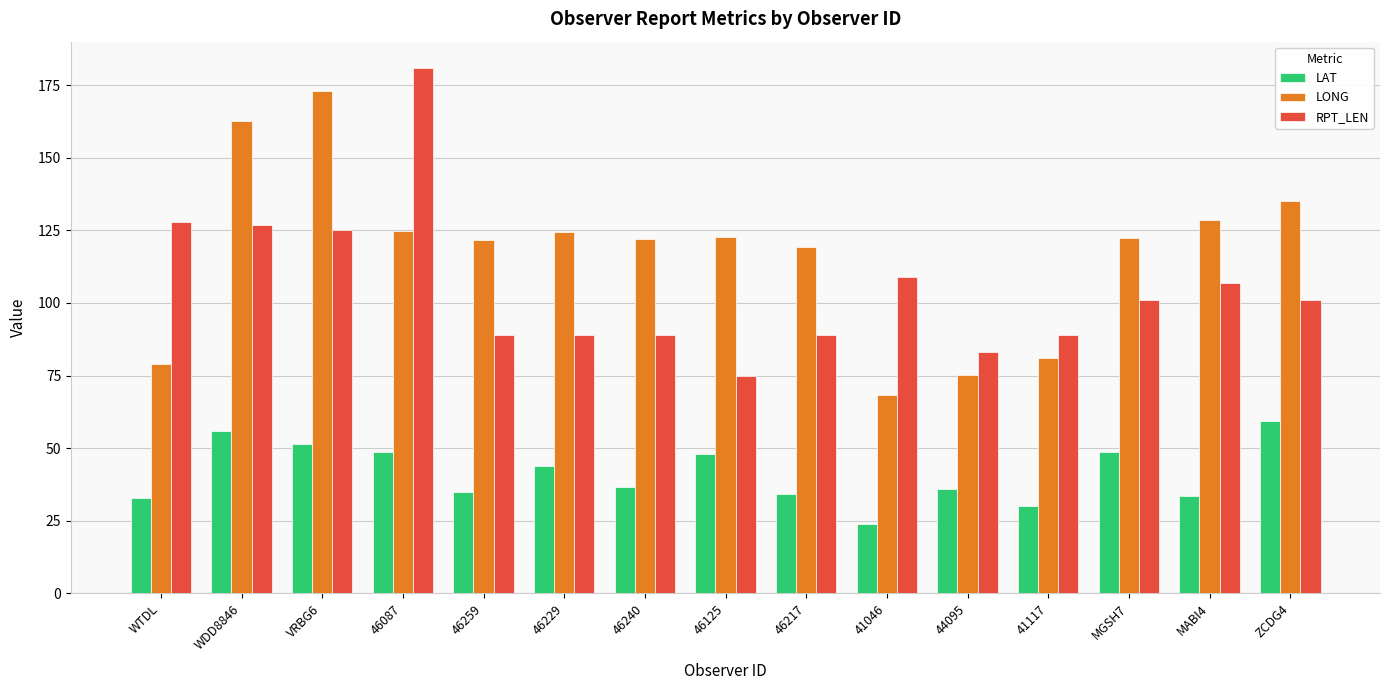

Where does the LAT series first go above 36?

WDD8846